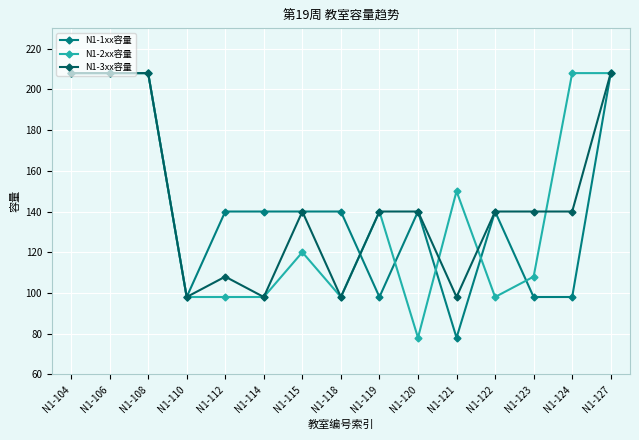

Which category has the lowest value in the N1-1xx容量 series?

N1-121